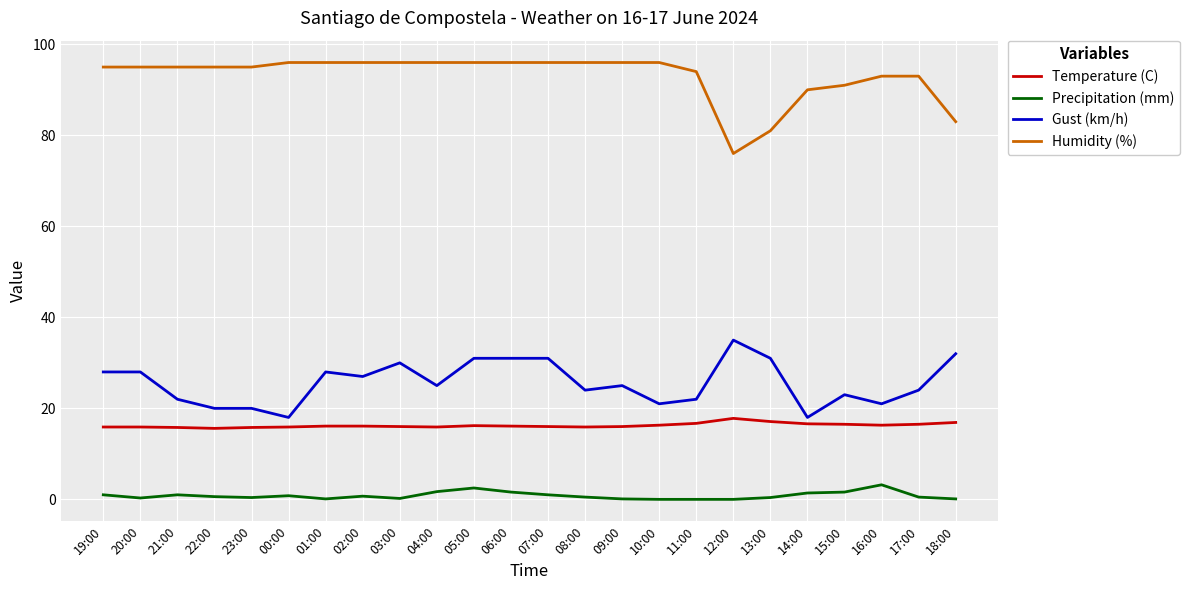

True or false: Gust (km/h) has more than 2 points higher than both neighbors.

True